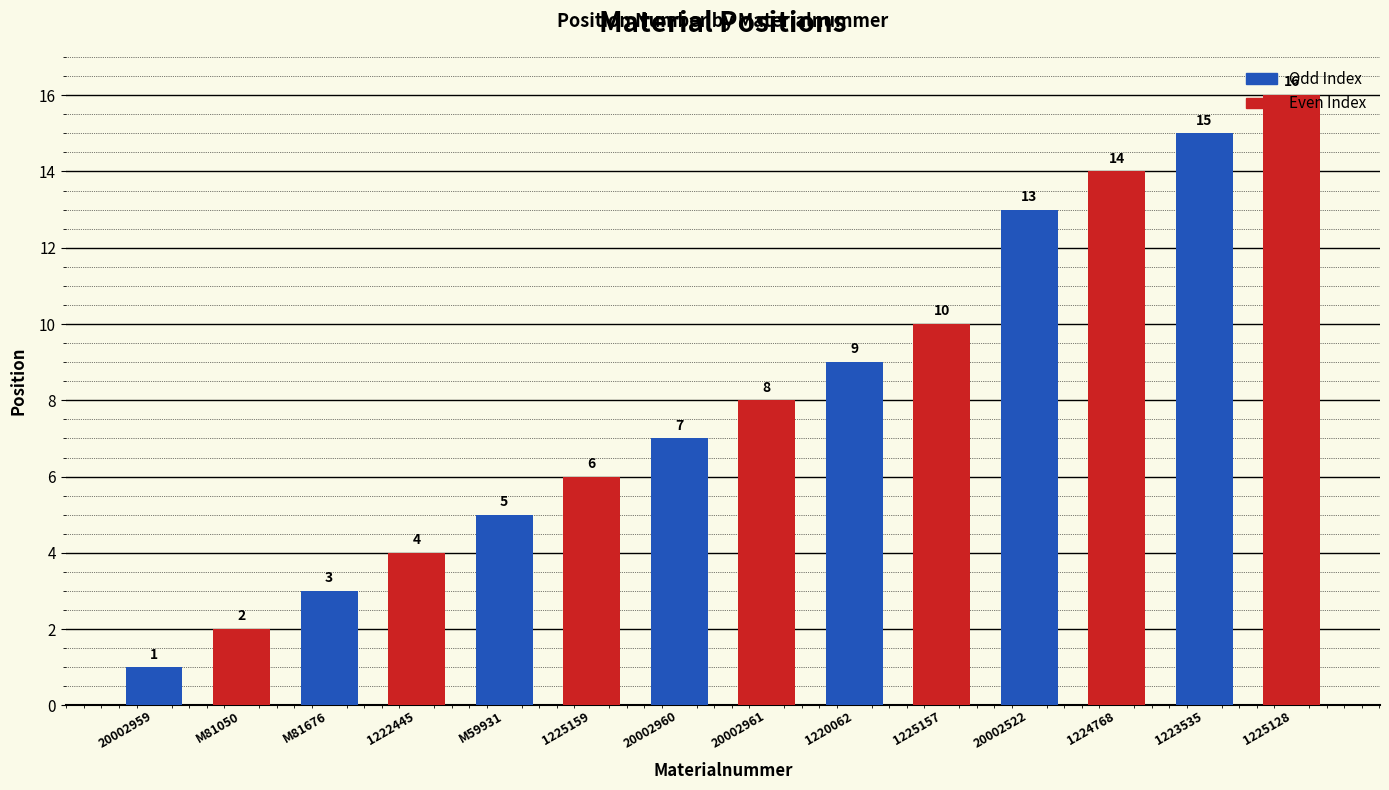

Reading right to left, transcribe all the data shown in this chart.

16	15	14	13	10	9	8	7	6	5	4	3	2	1